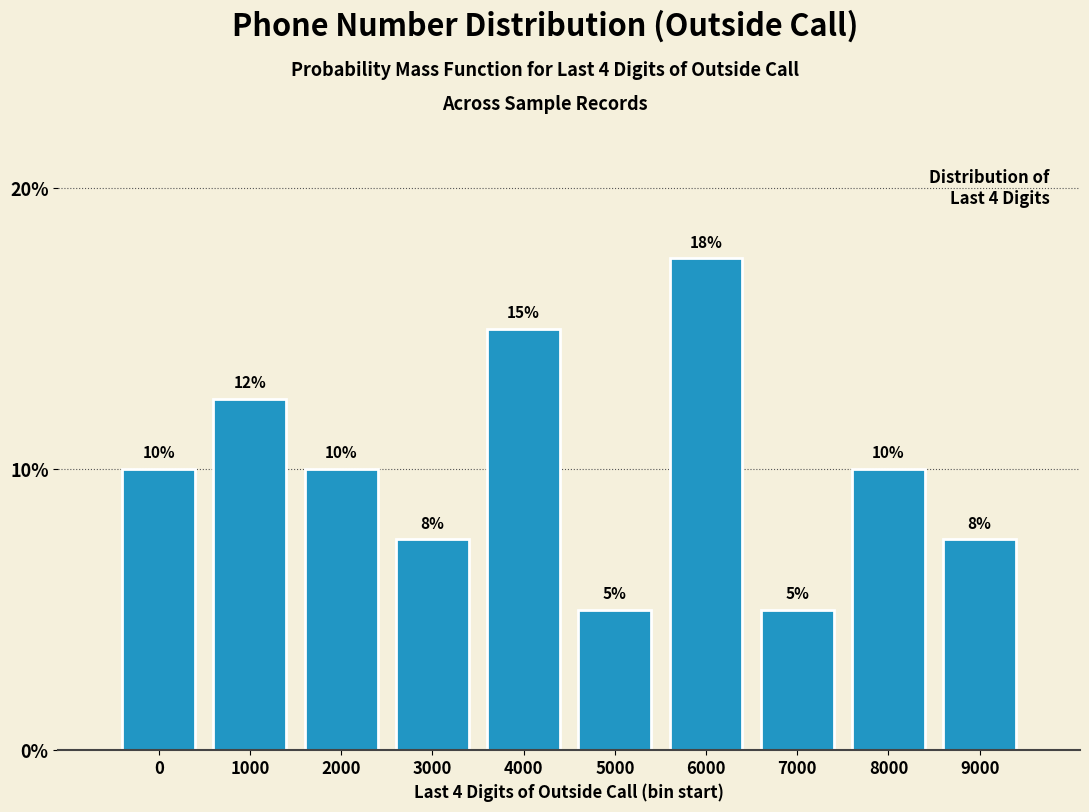

What is the difference between the second highest and minimum values?

10.0